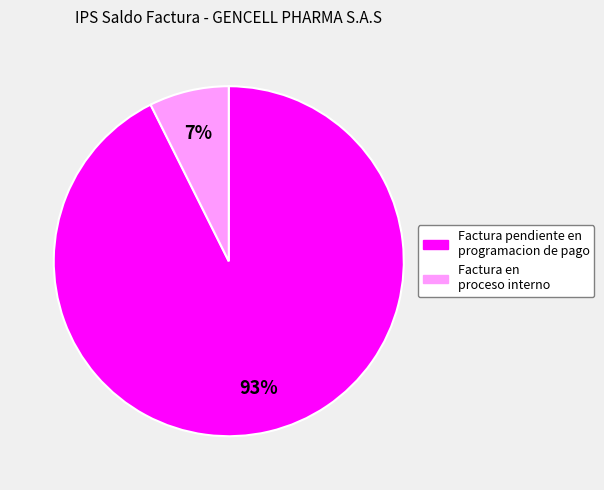

Does any single category account for the majority?

Yes